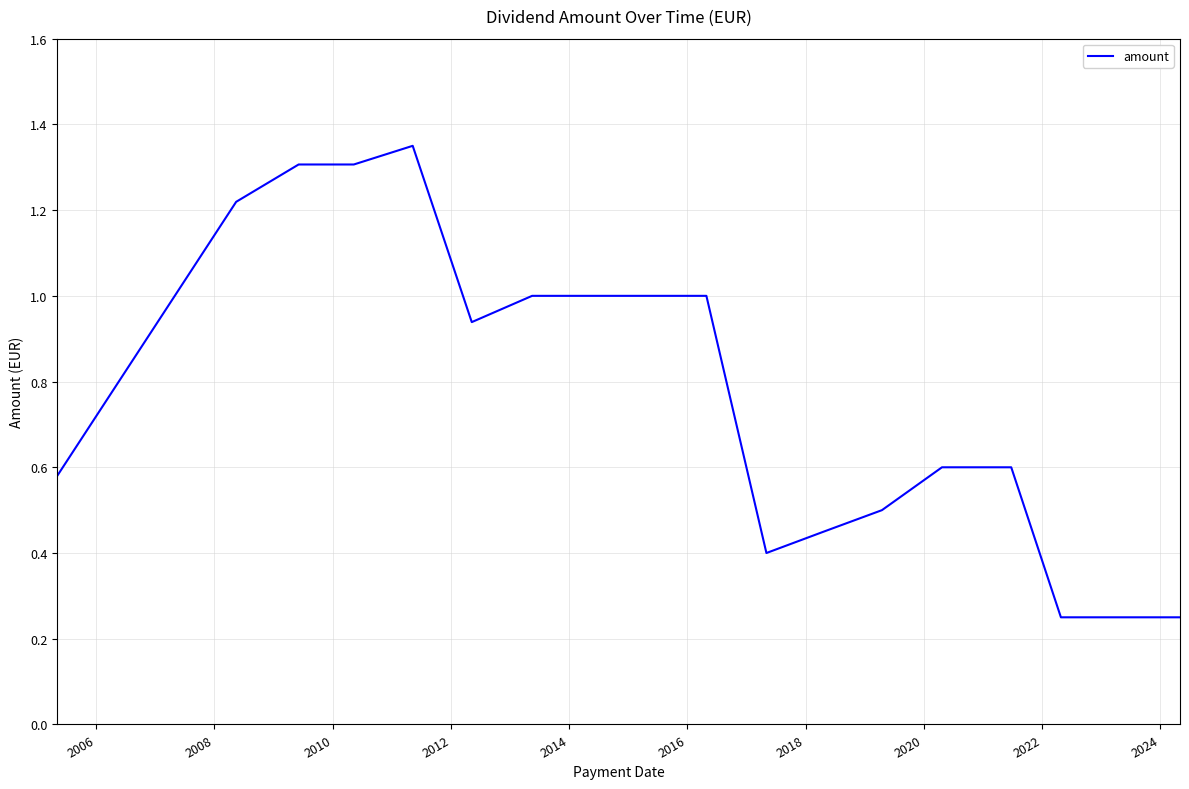

What is the difference between the maximum and minimum values?

1.1